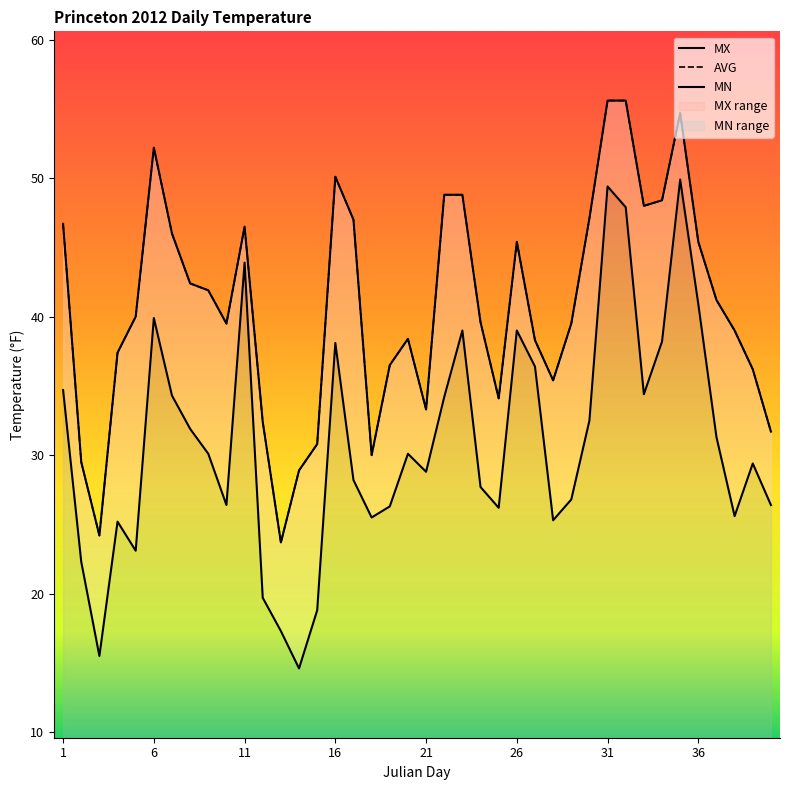

What is the difference between the MN values at 19 and 20?

3.8